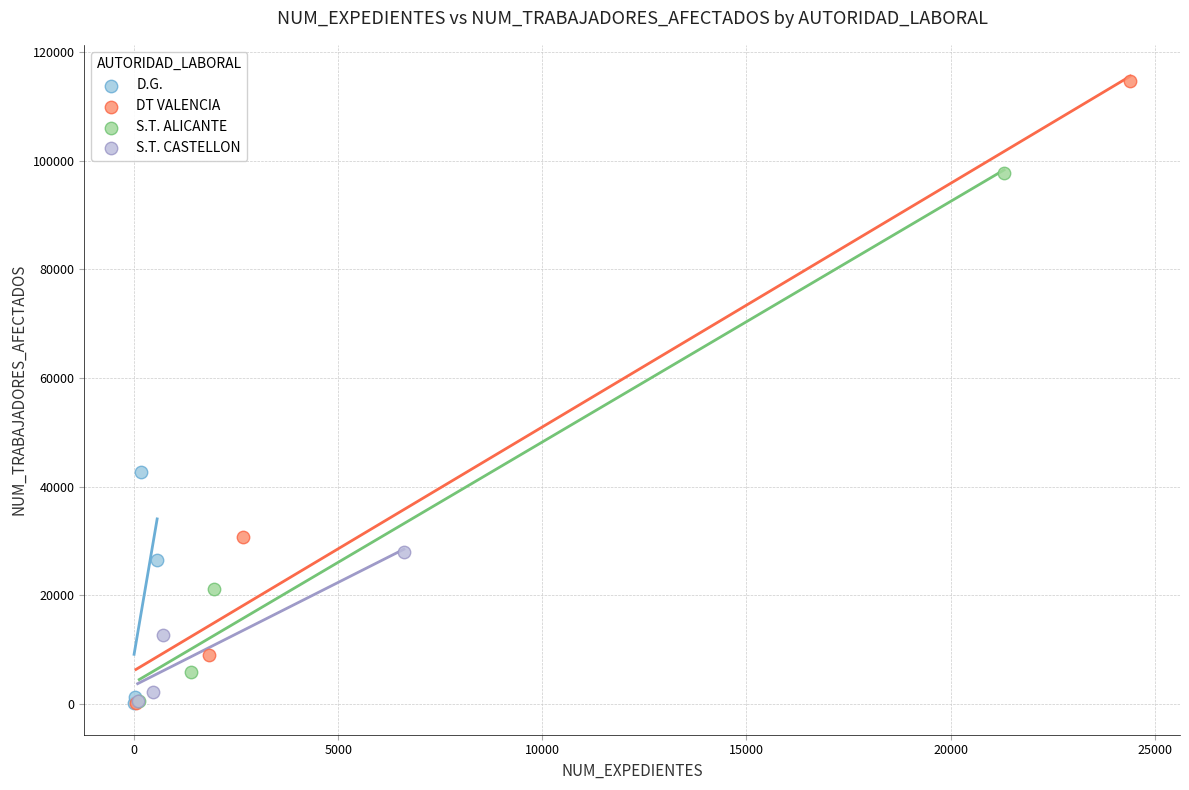

Which series has the widest spread of Y values?

DT VALENCIA